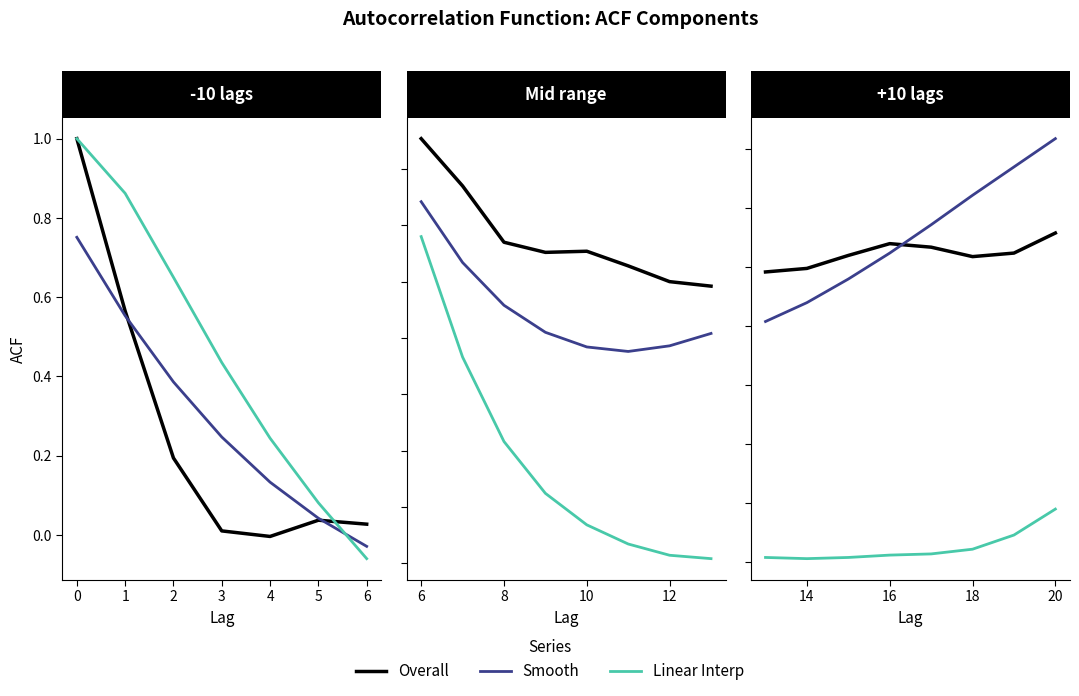

List the series in order of their peak value, lowest first.

acf_li, acf_shown, acf_shown_smooth